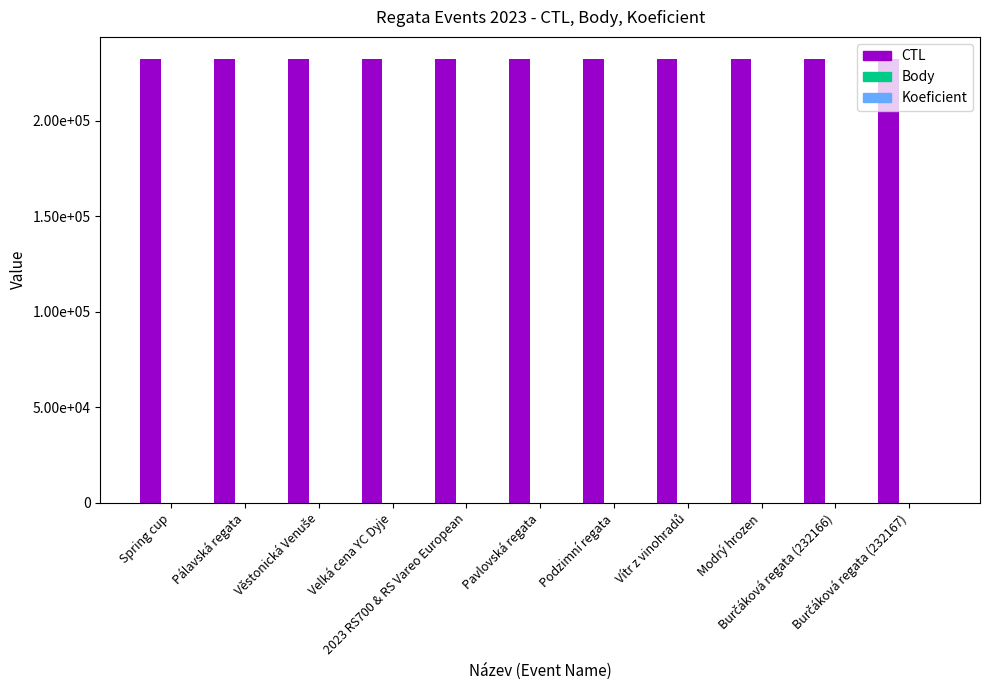

What is the label of the 11th bar from the left?

Burčáková regata (232167)